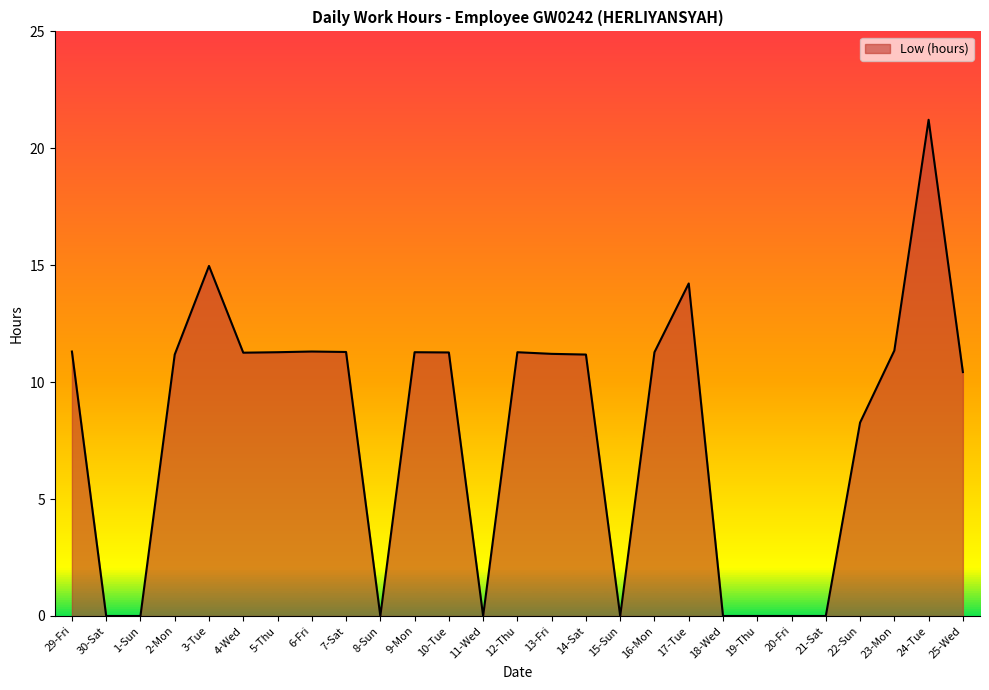

What position from the left is 1-Sun?

3